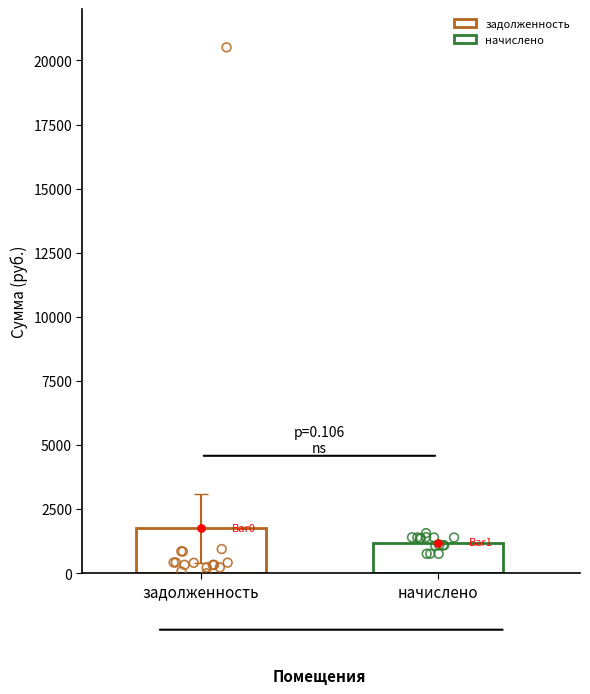

What are all the series names shown in the legend?

задолженность, начислено